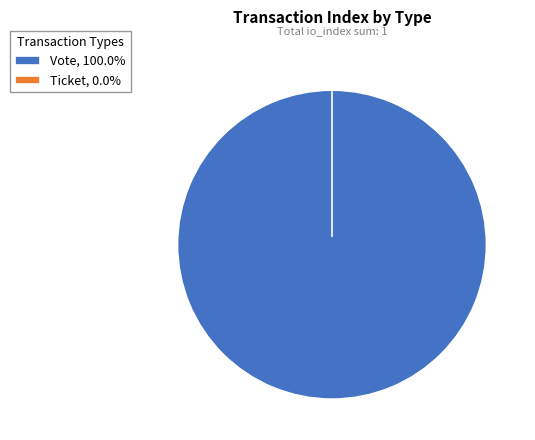

What is the change in value from Vote to Ticket?

-1